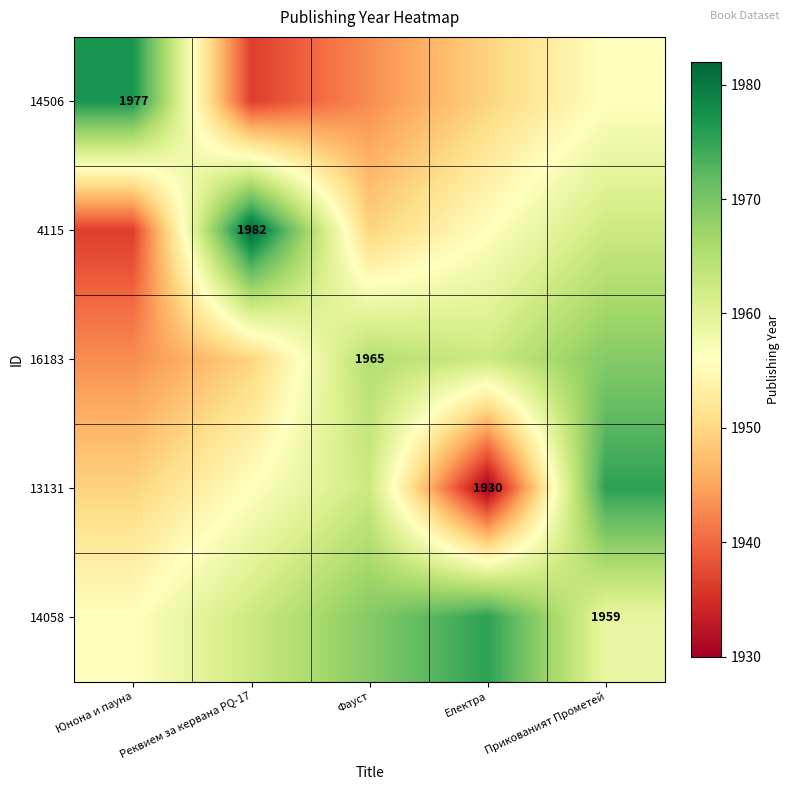

True or false: 4115 has a value of 1982.0 at Реквием за кервана PQ-17.

True